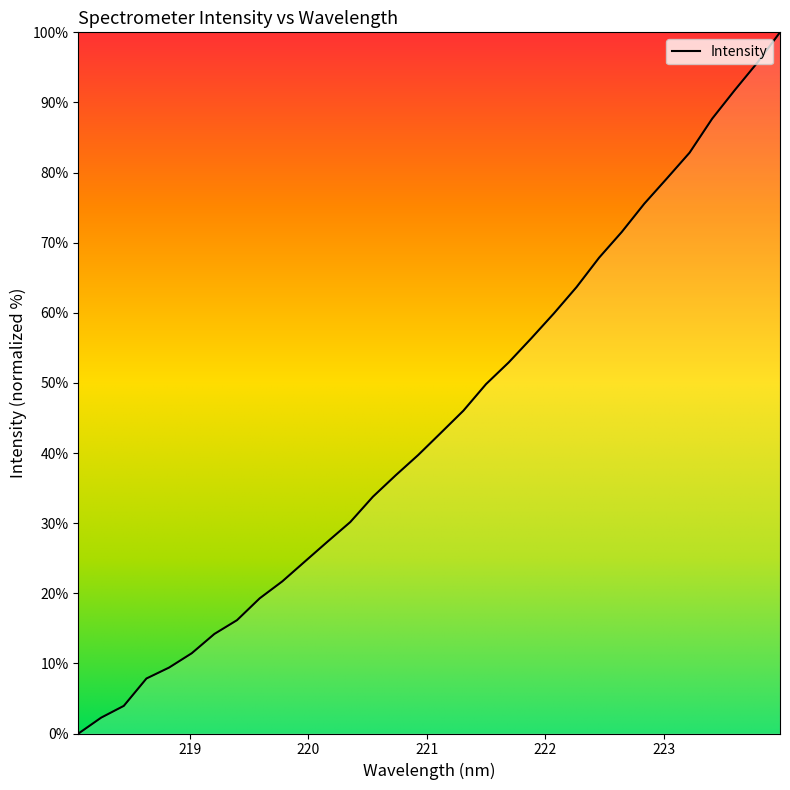

What is the greatest value displayed?

100.0